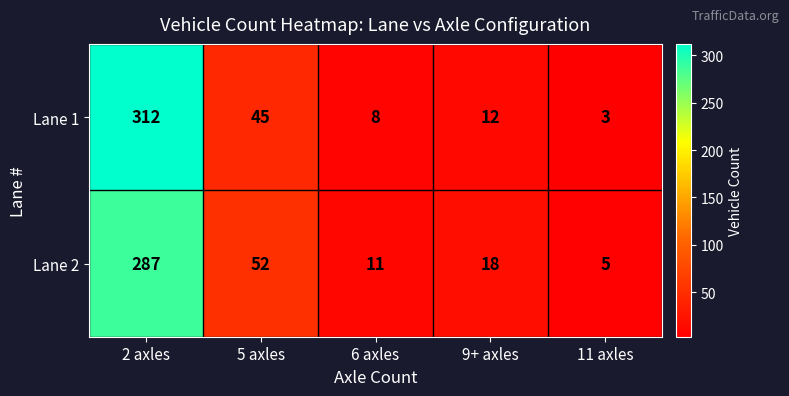

Reading left to right, extract all data points from this chart.

Lane 1: 312	45	8	12	3
Lane 2: 287	52	11	18	5